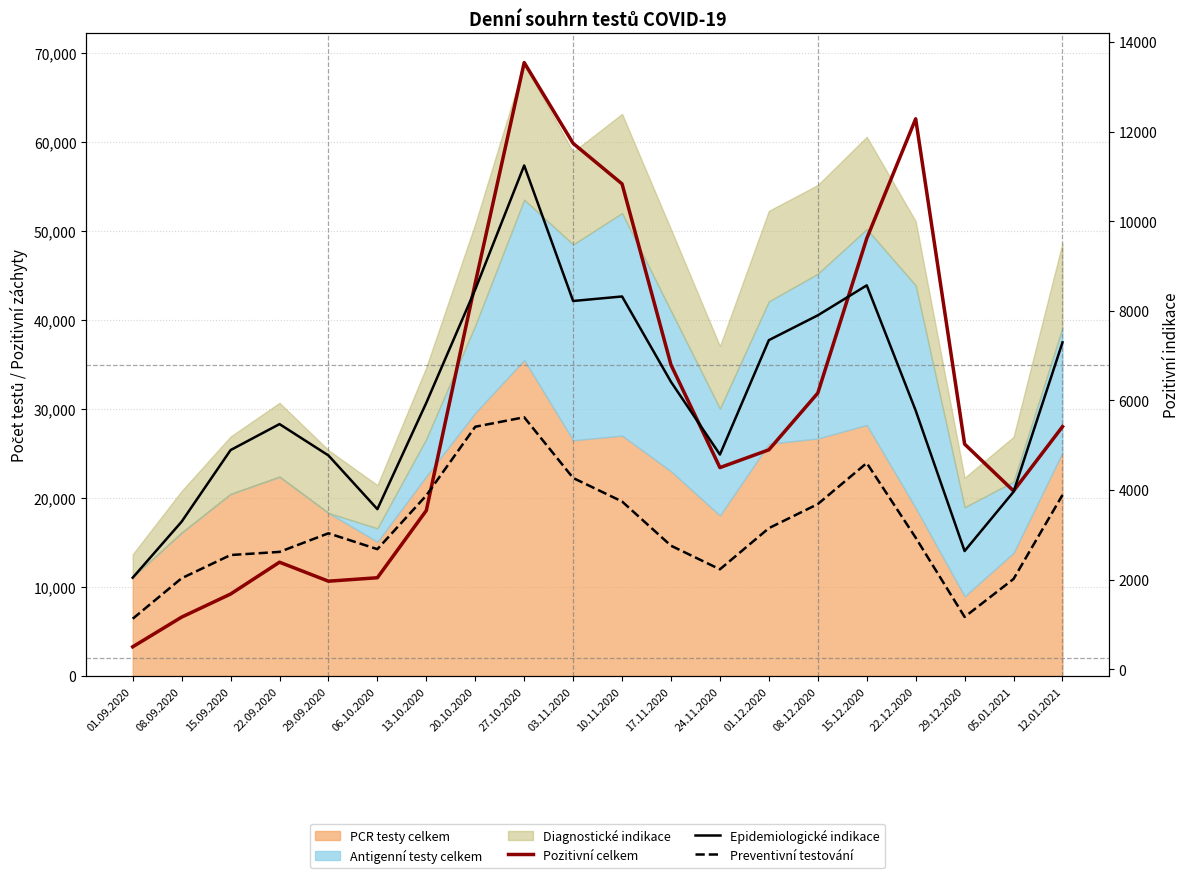

Which category has the lowest value across all series?

01.09.2020